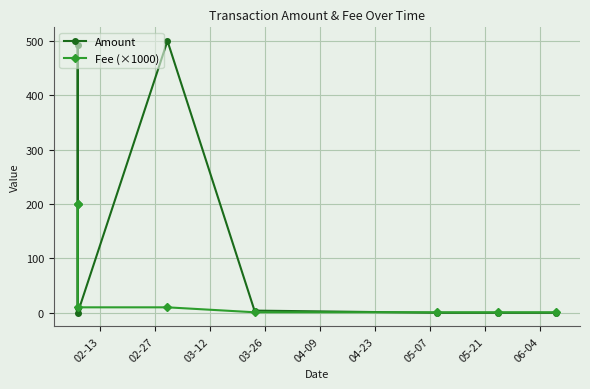

Which series has the largest total across all categories?

Amount